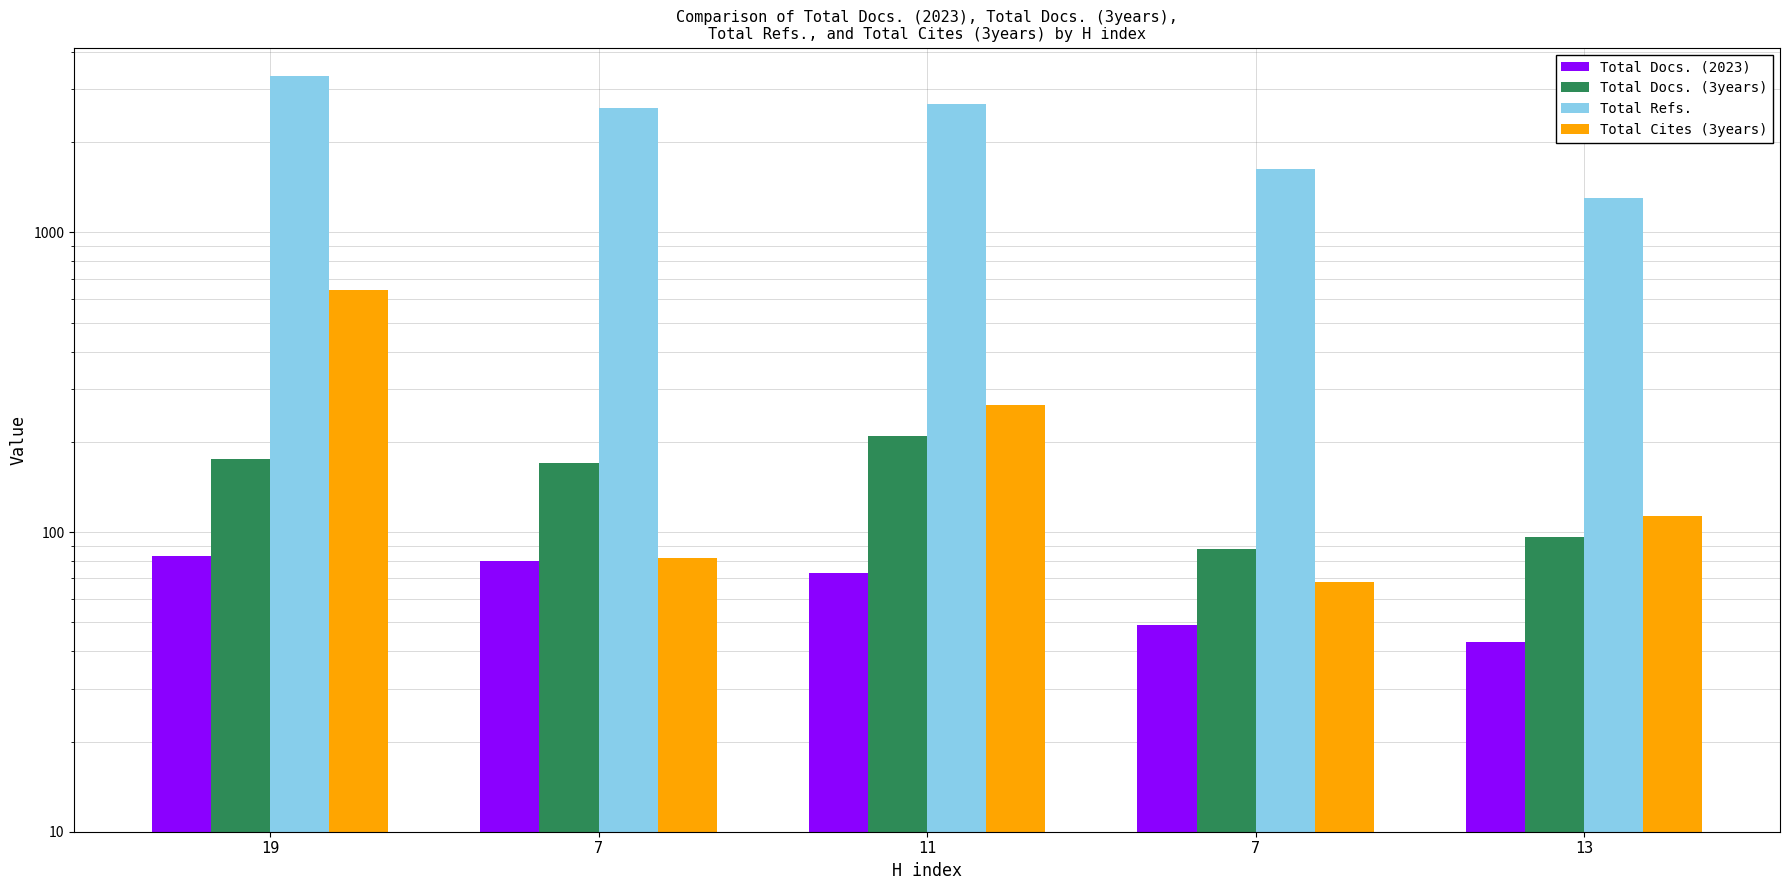

How many data points in Total Docs. (2023) are less than 73?

2